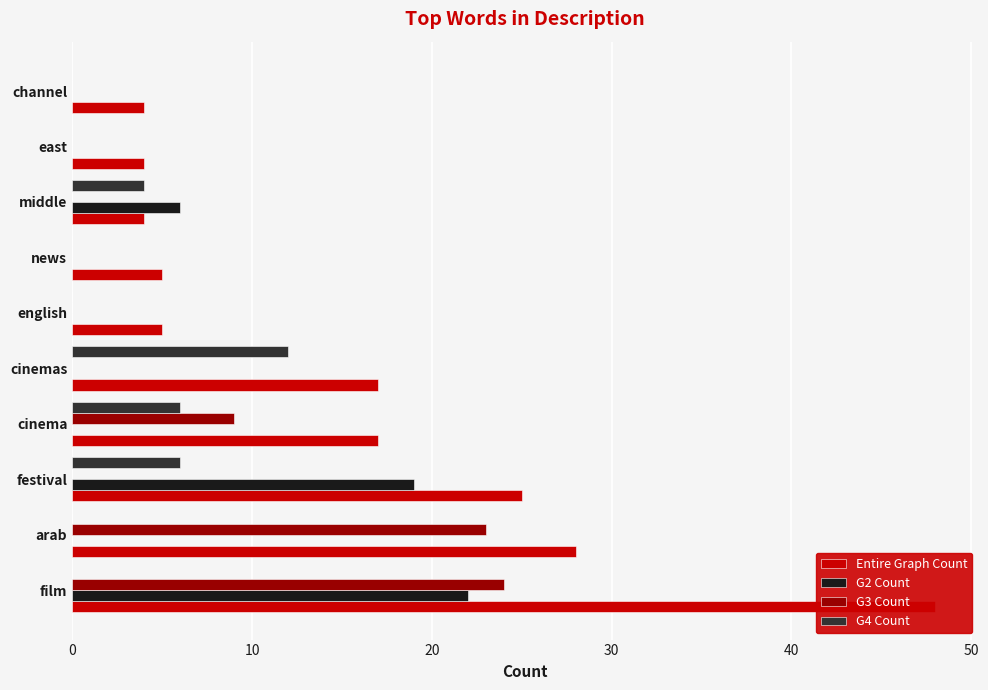

What is the difference between the maximum and minimum values in the G4 Count series?

12